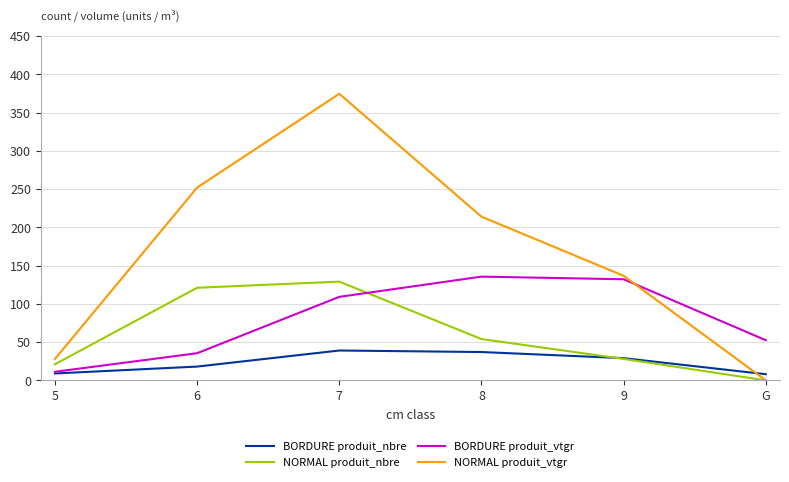

True or false: NORMAL produit_vtgr has a value of 136.6 at 9.

True